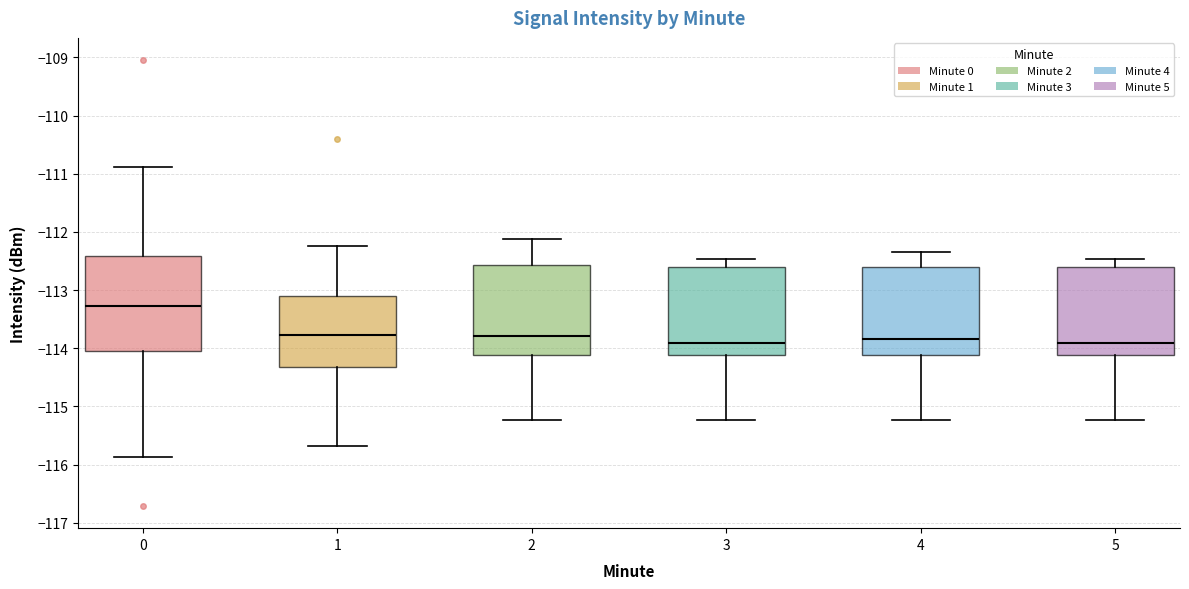

Which box's median line is the highest?

0